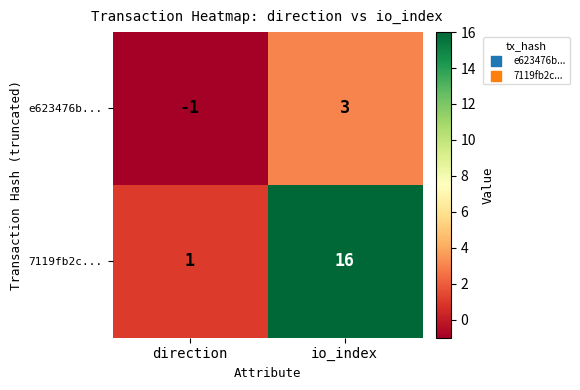

How many data points in e623476b... are less than 3?

1